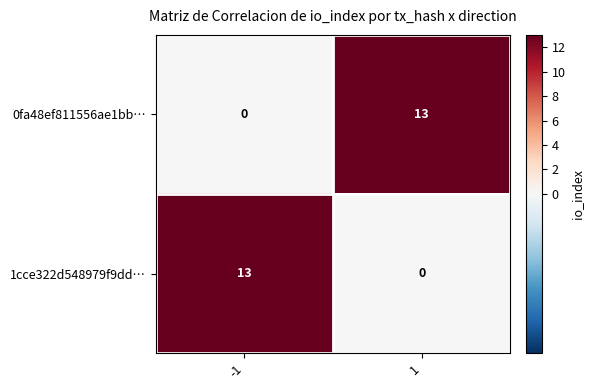

What is the maximum value for 0fa48ef811556ae1bb…?

13